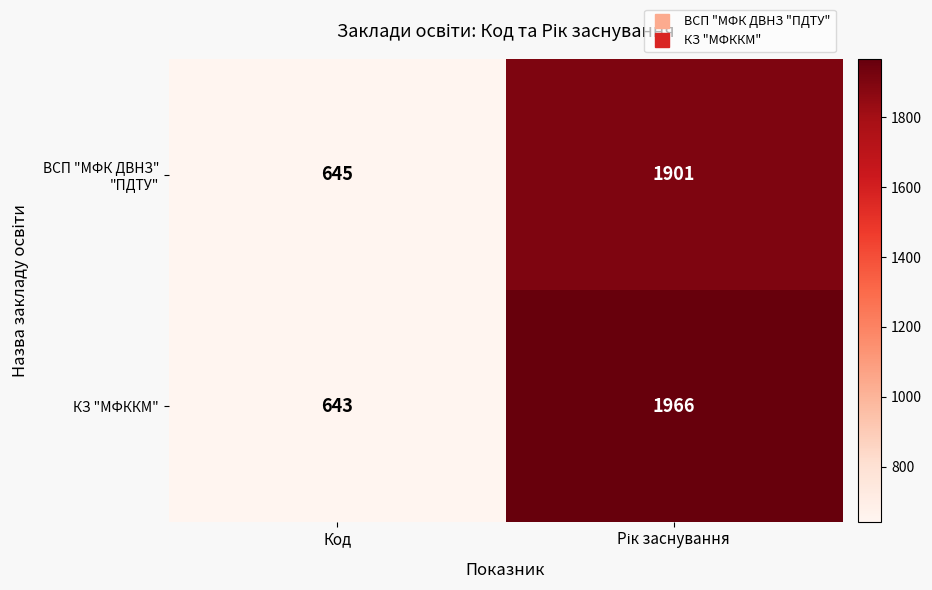

What is the lowest value of the КЗ "МФККМ" series?

643